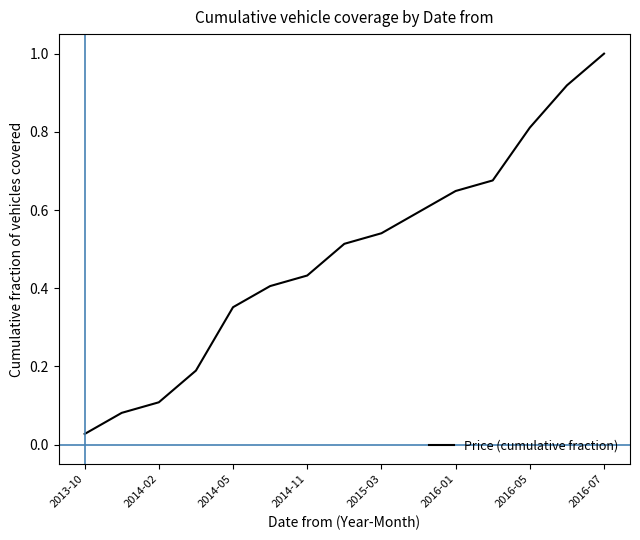

What is the difference between the maximum and minimum values?

1.0